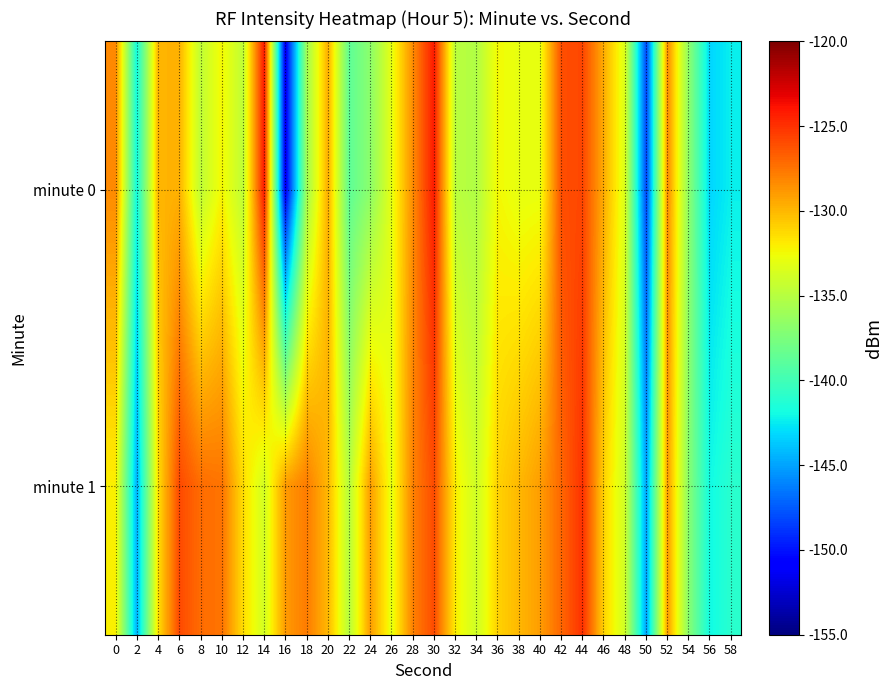

Reading right to left, transcribe all the data shown in this chart.

minute 0: 58=-142.3	56=-143.2	54=-136.7	52=-128.4	50=-148.2	48=-133.5	46=-129.6	44=-125.8	42=-126.1	40=-132.8	38=-133.0	36=-132.4	34=-135.2	32=-134.9	30=-124.2	28=-128.4	26=-133.0	24=-136.8	22=-138.7	20=-129.7	18=-136.0	16=-151.3	14=-124.1	12=-134.6	10=-132.3	8=-134.6	6=-129.8	4=-129.9	2=-141.9	0=-128.3
minute 1: 58=-141.0	56=-142.0	54=-137.0	52=-129.0	50=-145.0	48=-134.0	46=-131.0	44=-125.0	42=-127.0	40=-129.0	38=-130.0	36=-131.0	34=-134.0	32=-132.0	30=-126.0	28=-128.0	26=-133.0	24=-129.0	22=-135.0	20=-130.0	18=-127.8	16=-128.9	14=-133.8	12=-131.4	10=-127.5	8=-127.2	6=-125.9	4=-131.5	2=-144.5	0=-132.1